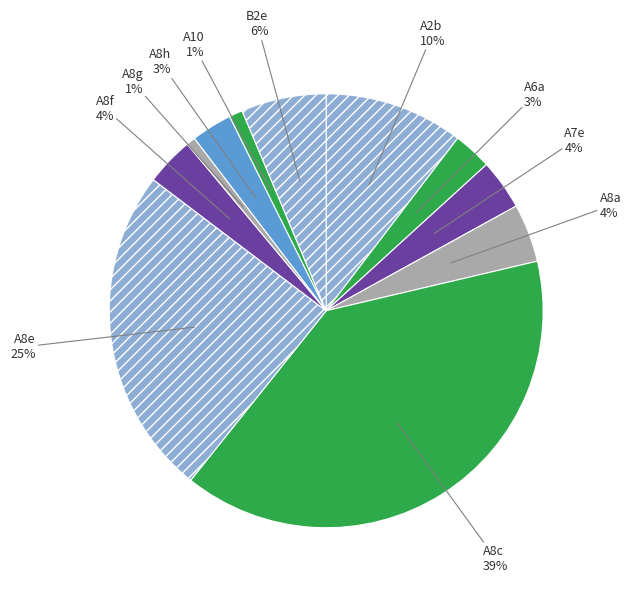

The B2e slice represents 6% of the pie. True or false?

True